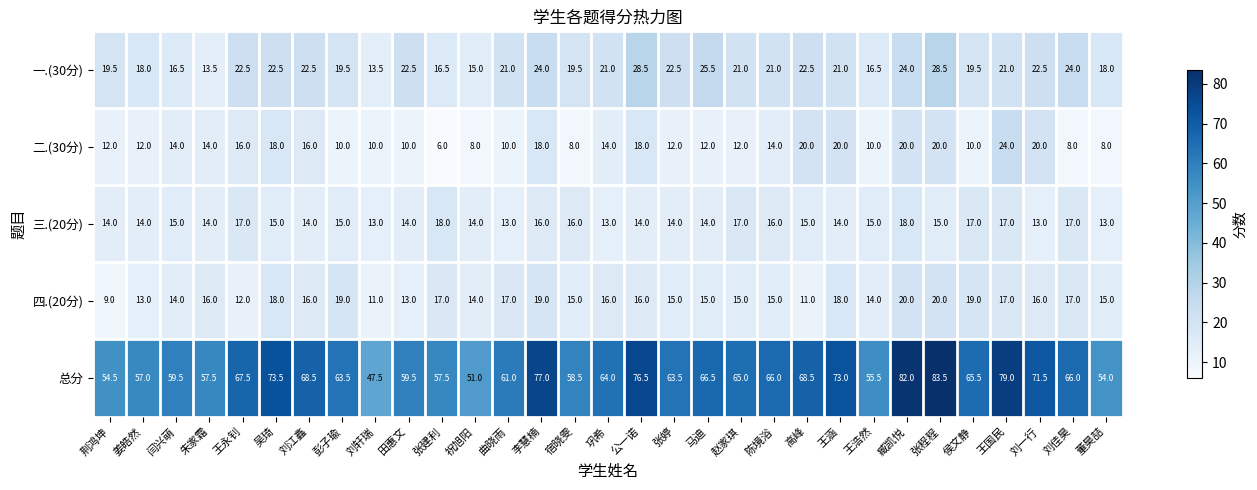

The 总分 series shows 138.0 at 臧凯悦. True or false?

False